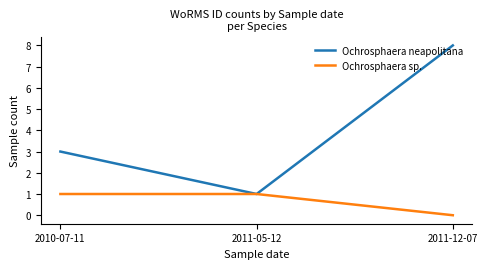

What position from the left is 2011-05-12?

2